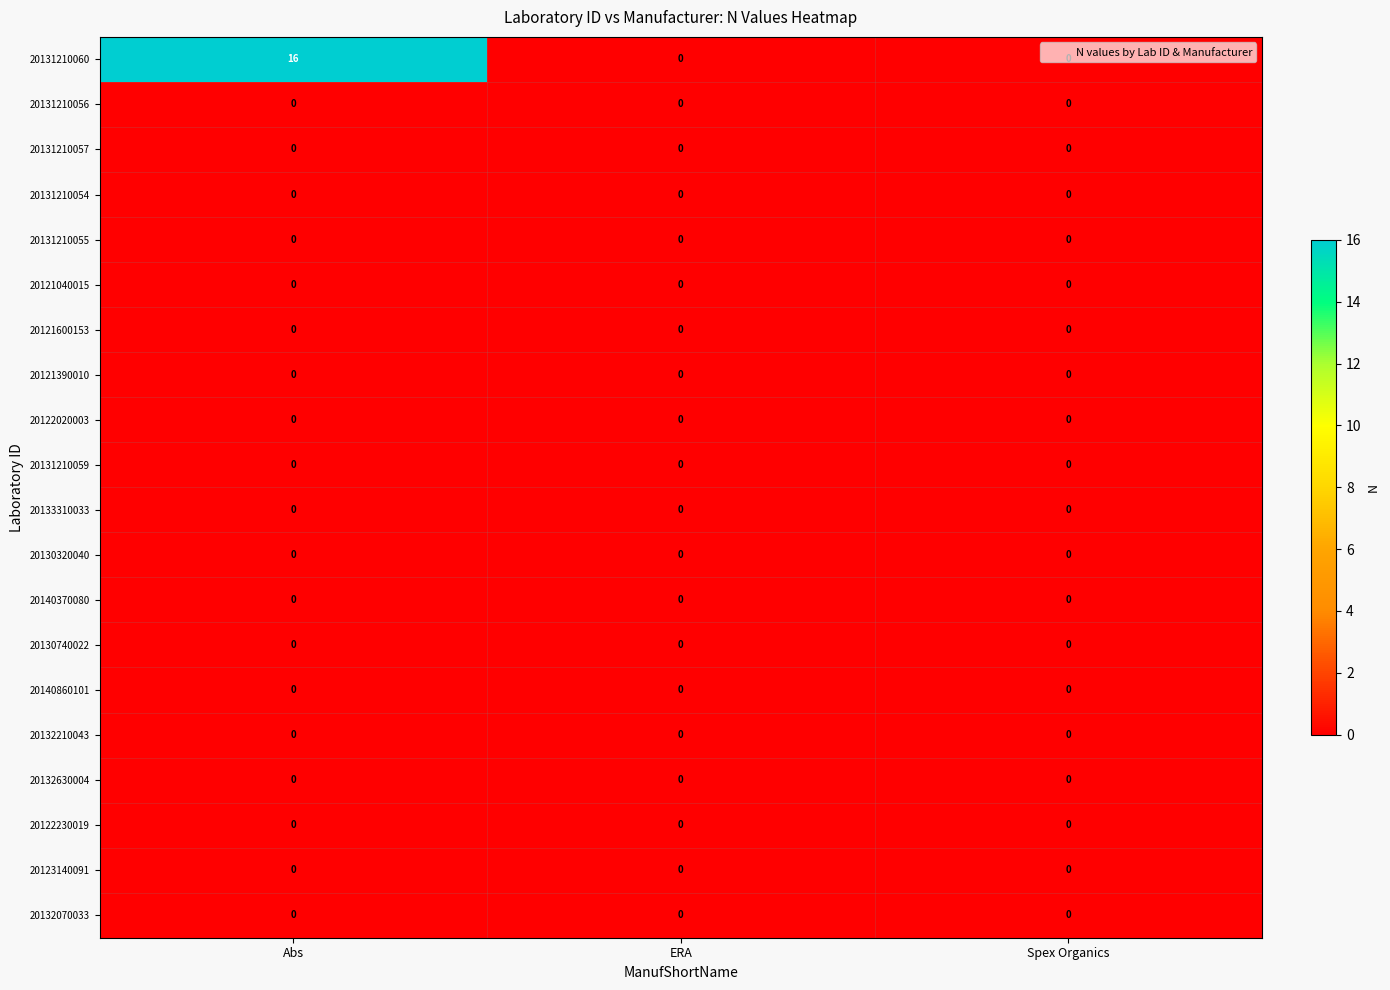

What is the greatest value displayed?

16